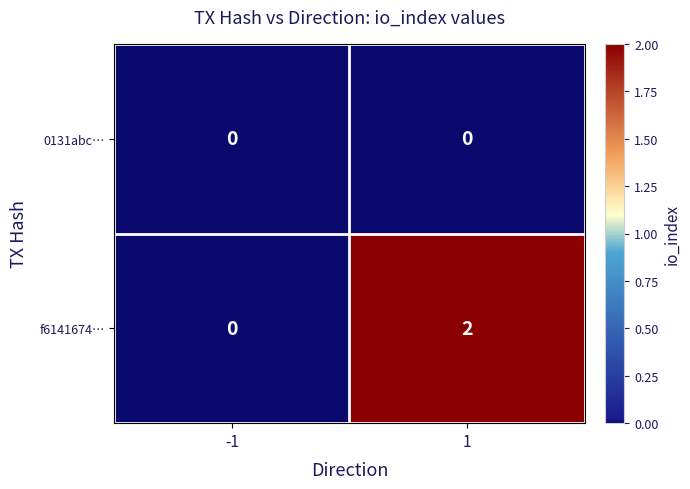

Which series has the widest spread of values?

f6141674…